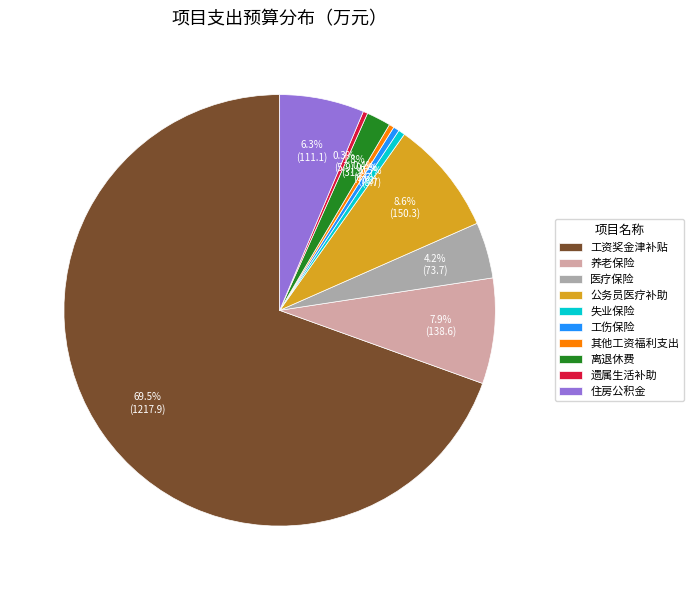

The 工资奖金津补贴 slice represents 84% of the pie. True or false?

False